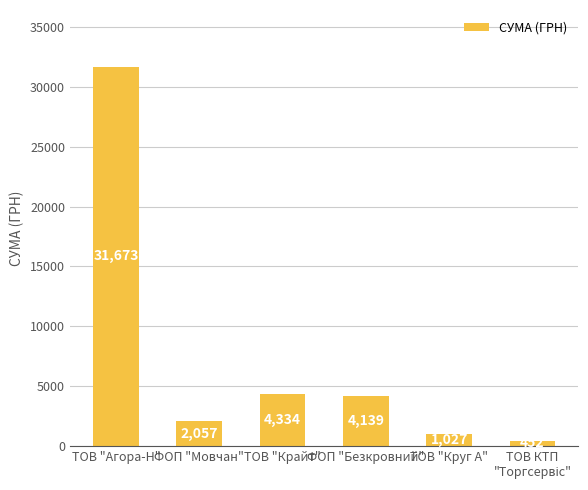

What is the smallest value displayed?

451.8